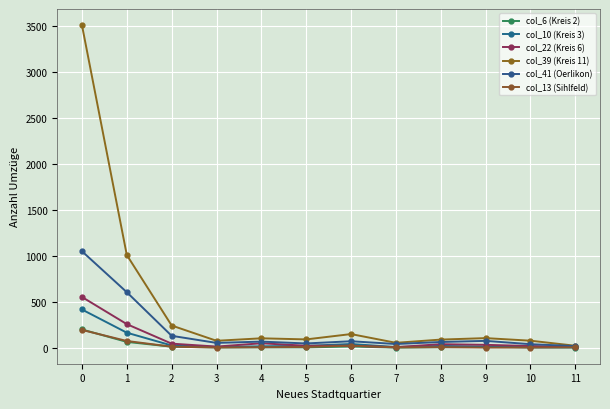

True or false: col_13 (Sihlfeld) and col_41 (Oerlikon) cross at least once.

False